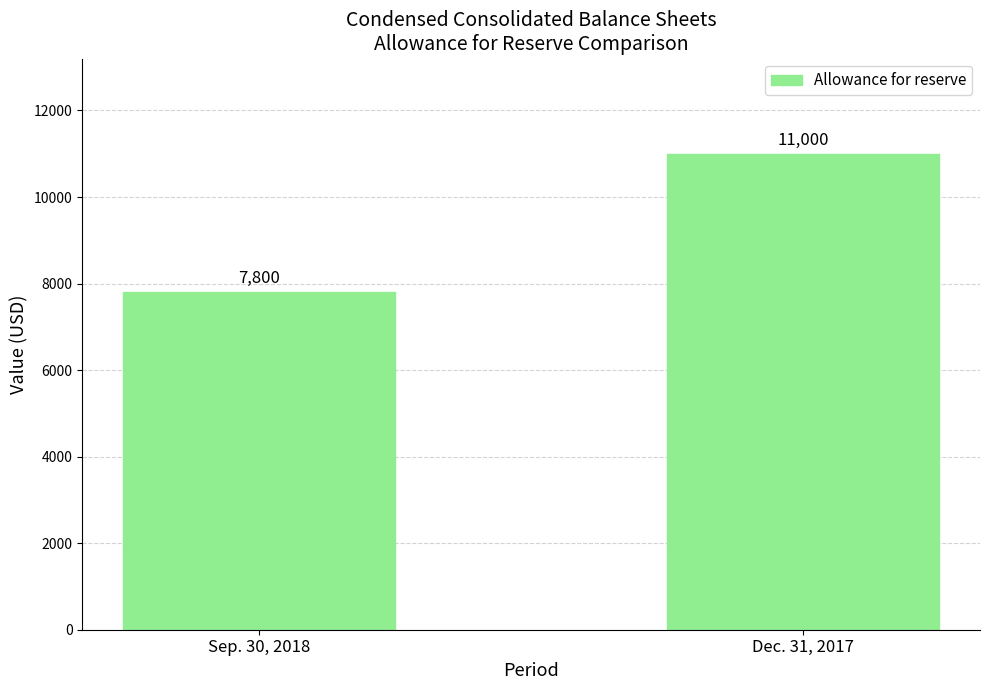

Rank the categories by value from lowest to highest.

Sep. 30, 2018, Dec. 31, 2017